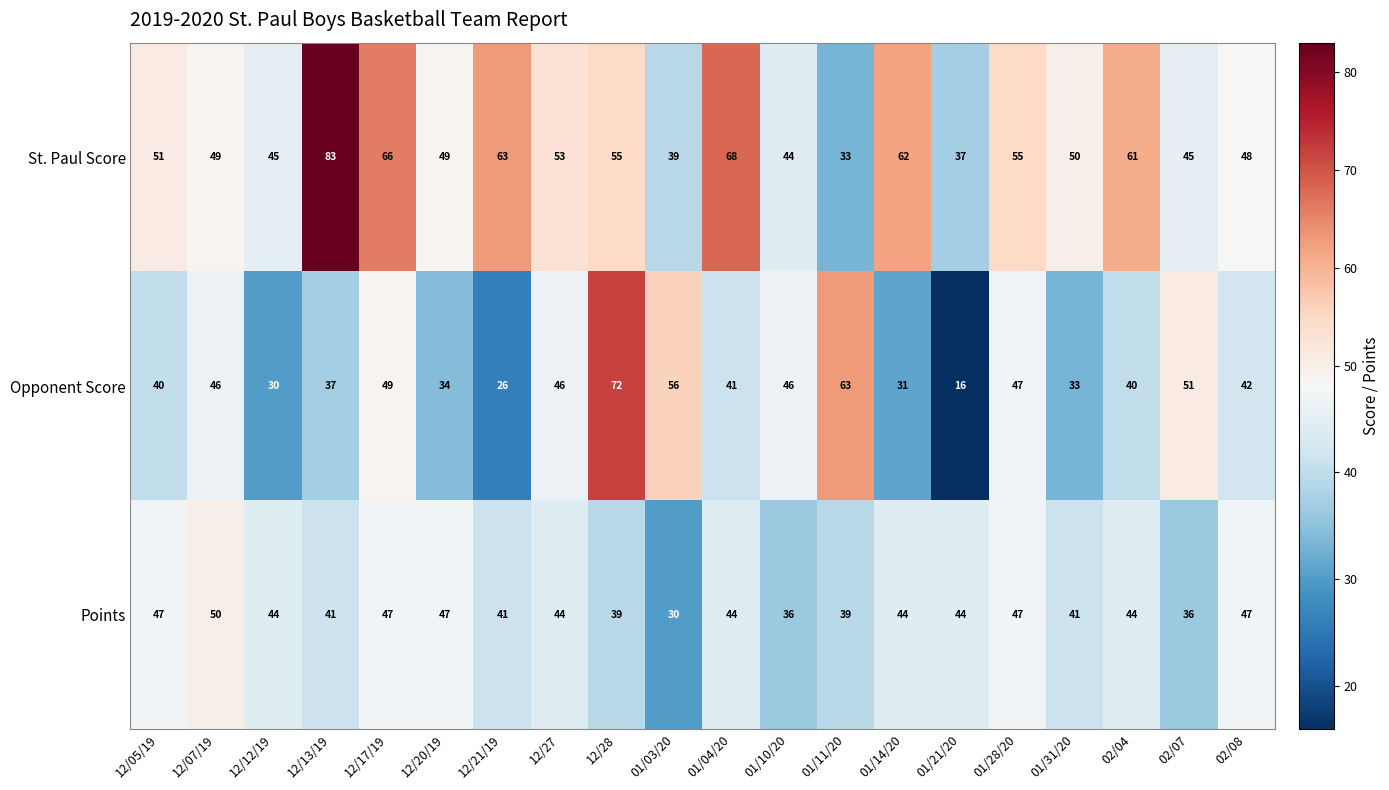

At how many categories does at least one series exceed 21?

20